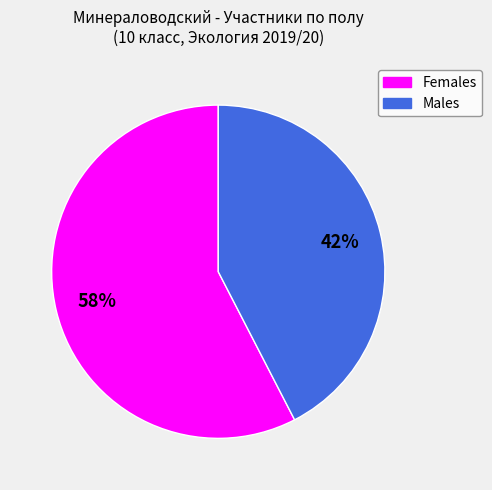

Which category has the biggest portion of the pie?

Females